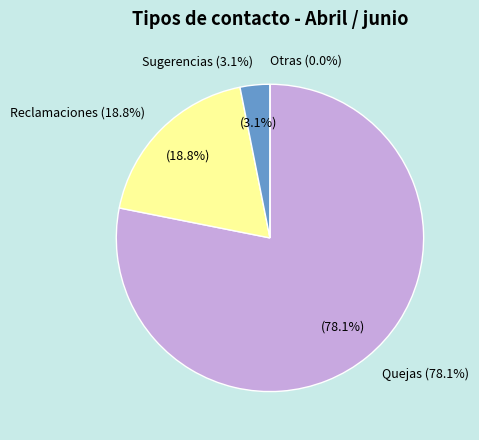

Count the number of slices in the pie.

4